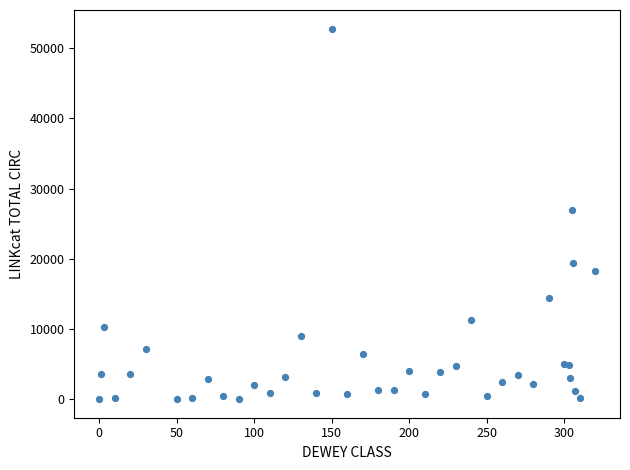

What Y value in the scatter plot is closest to 26403?

27024